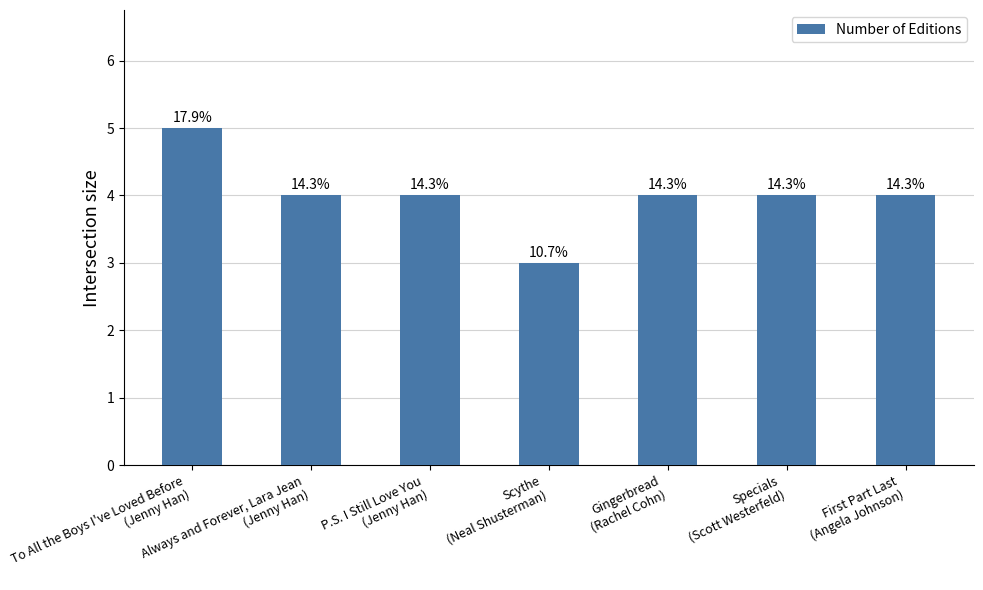

What is the difference between the maximum and minimum values?

2